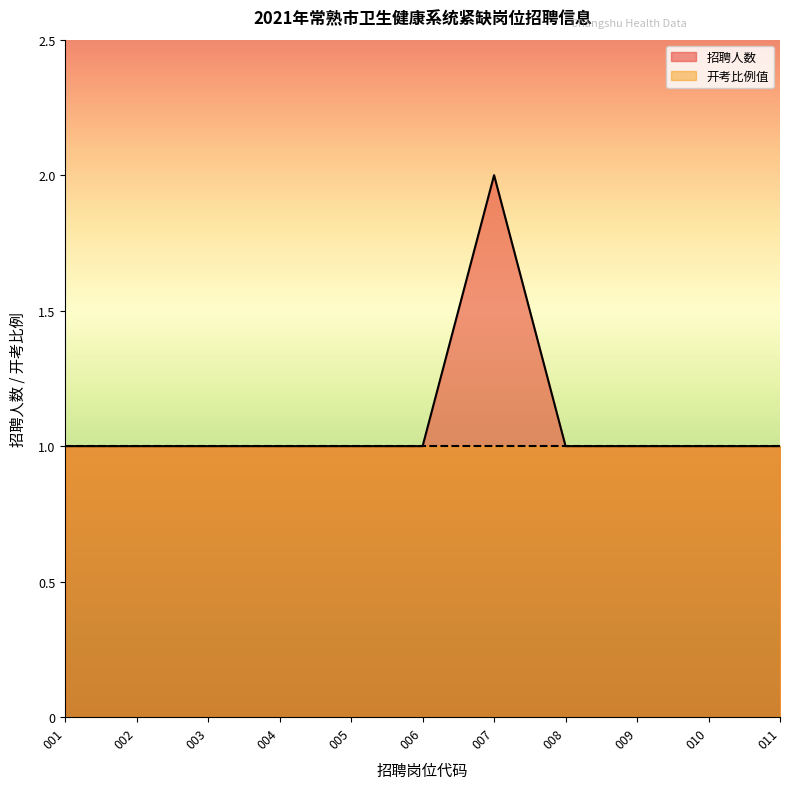

List the series in order of their peak value, lowest first.

开考比例值, 招聘人数